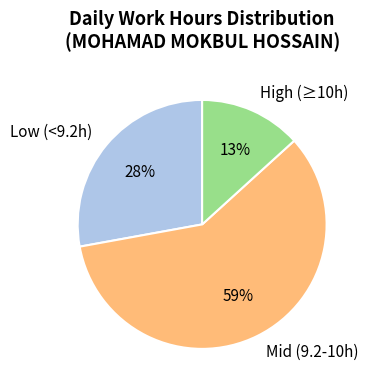

What is the largest slice in the pie chart?

Mid (9.2-10h)